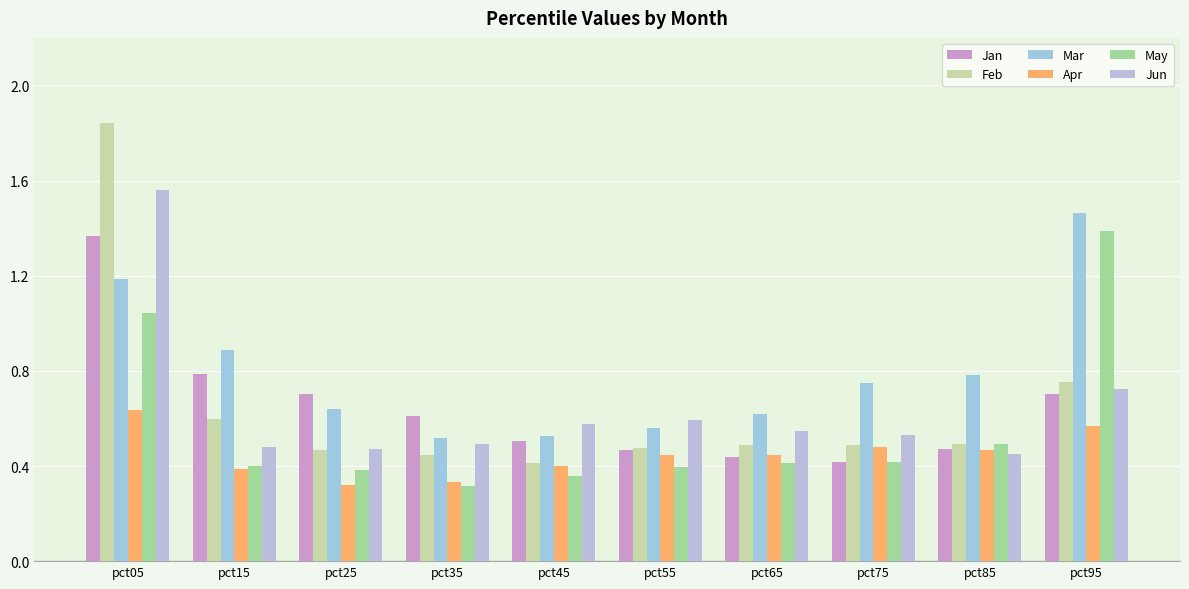

How many distinct data groups are displayed?

6